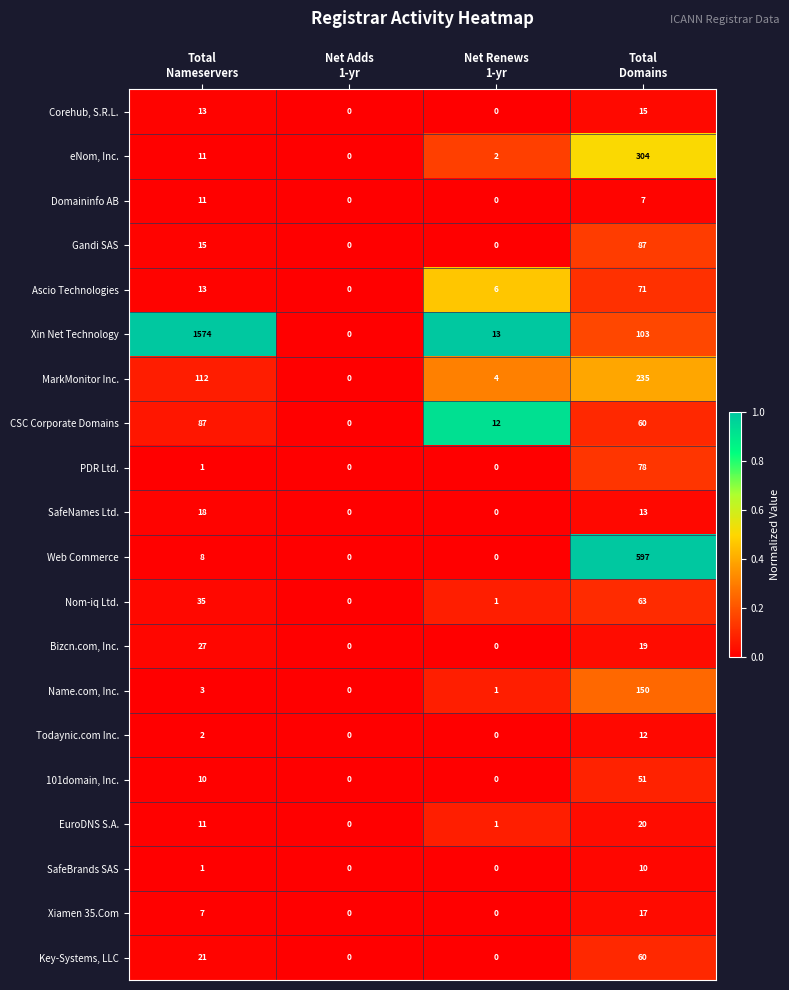

Which series has the largest range (max minus min)?

Xin Net Technology